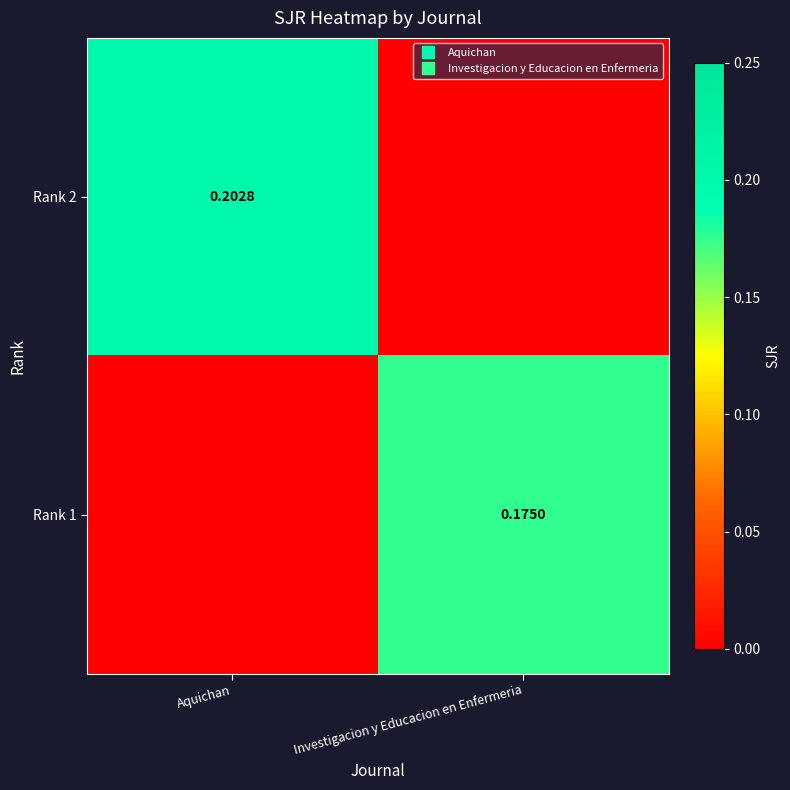

What is the sum of the Rank 2 values at Aquichan and Investigacion y Educacion en Enfermeria?

0.2